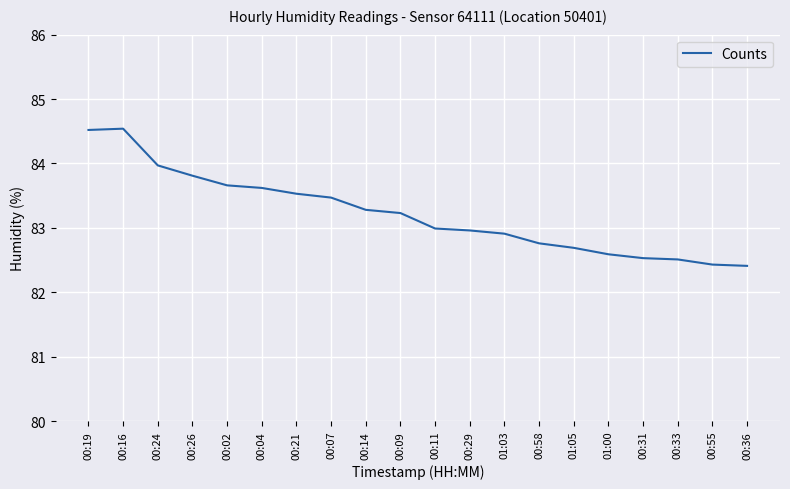

How many lines are shown in the chart?

1